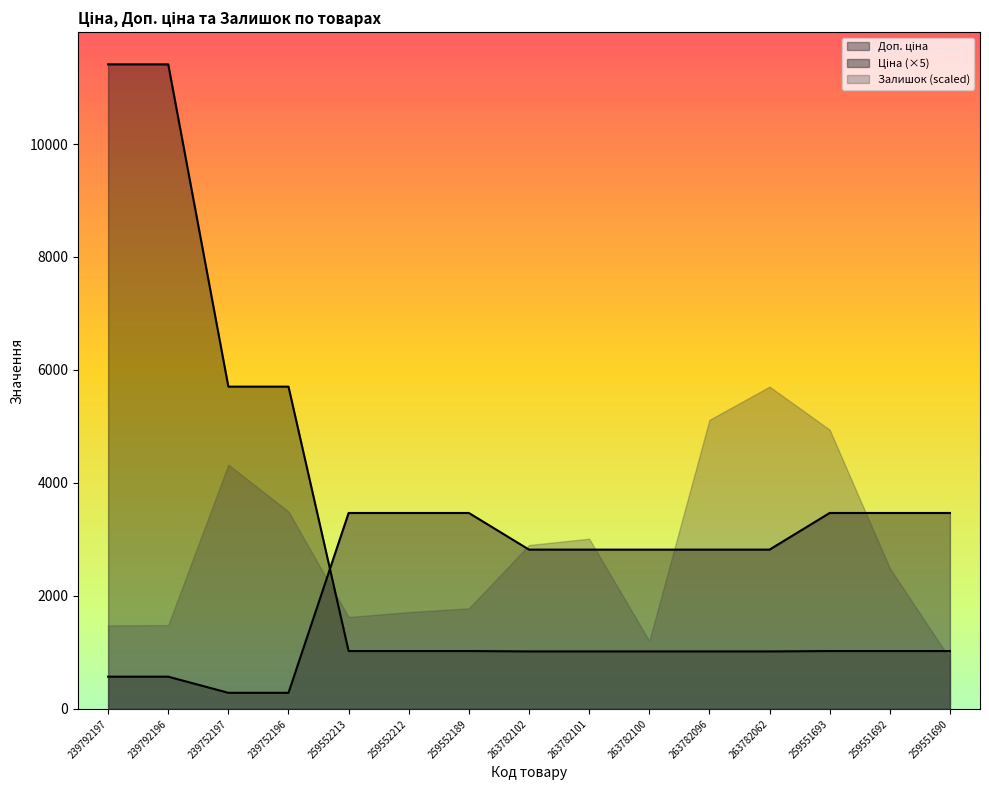

True or false: Залишок (scaled) has a value of 1202.4 at 263782100.

True